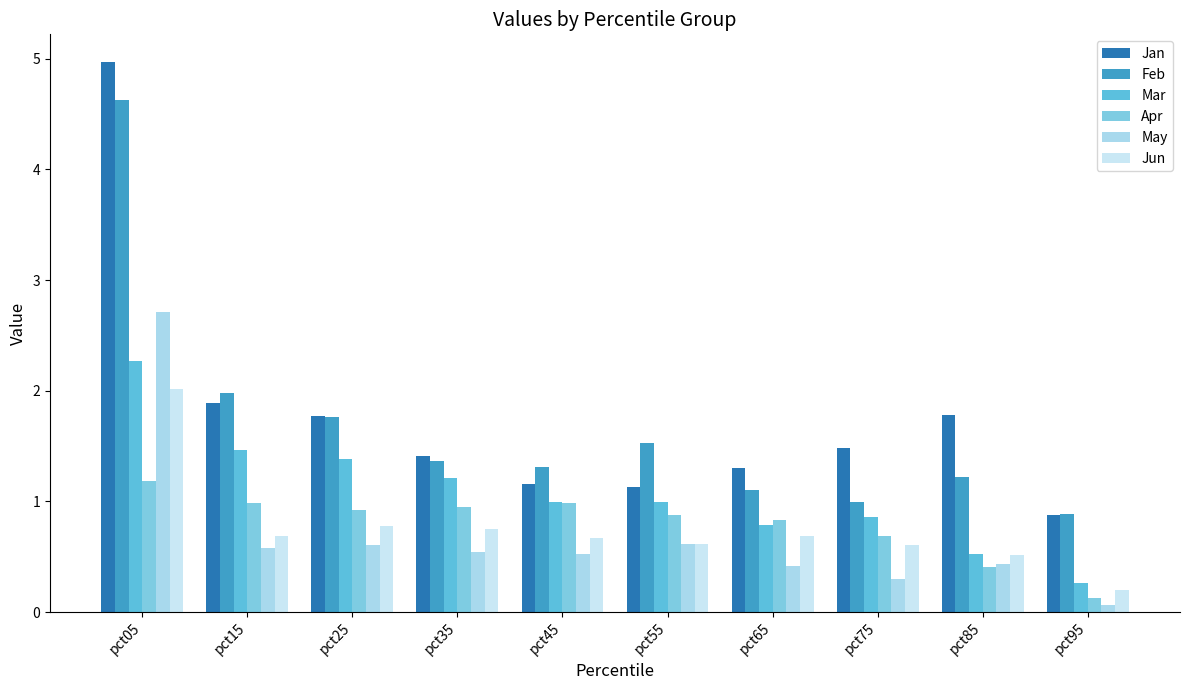

The value of Apr at pct65 is 1.3. True or false?

False